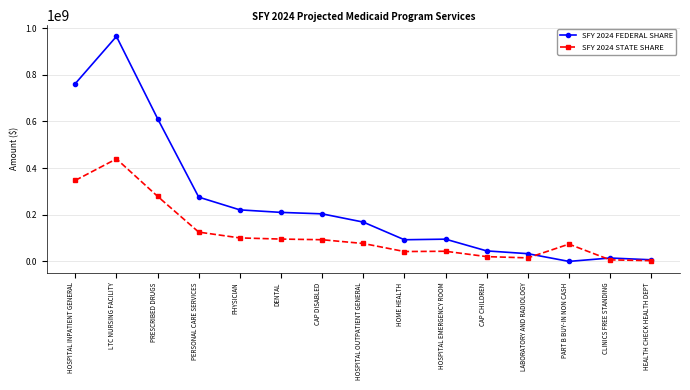

What are all the series names shown in the legend?

SFY 2024 FEDERAL SHARE, SFY 2024 STATE SHARE